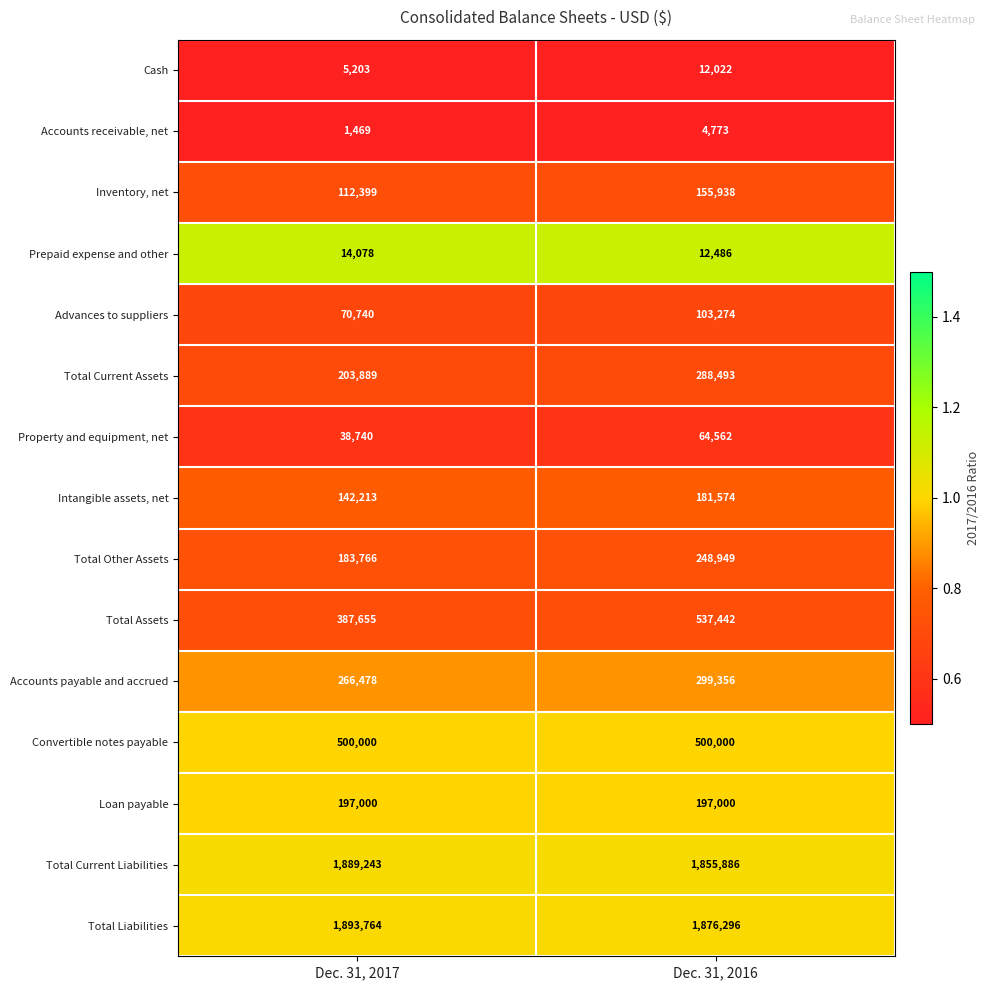

What is the total value across all series at Dec. 31, 2017?

5906637